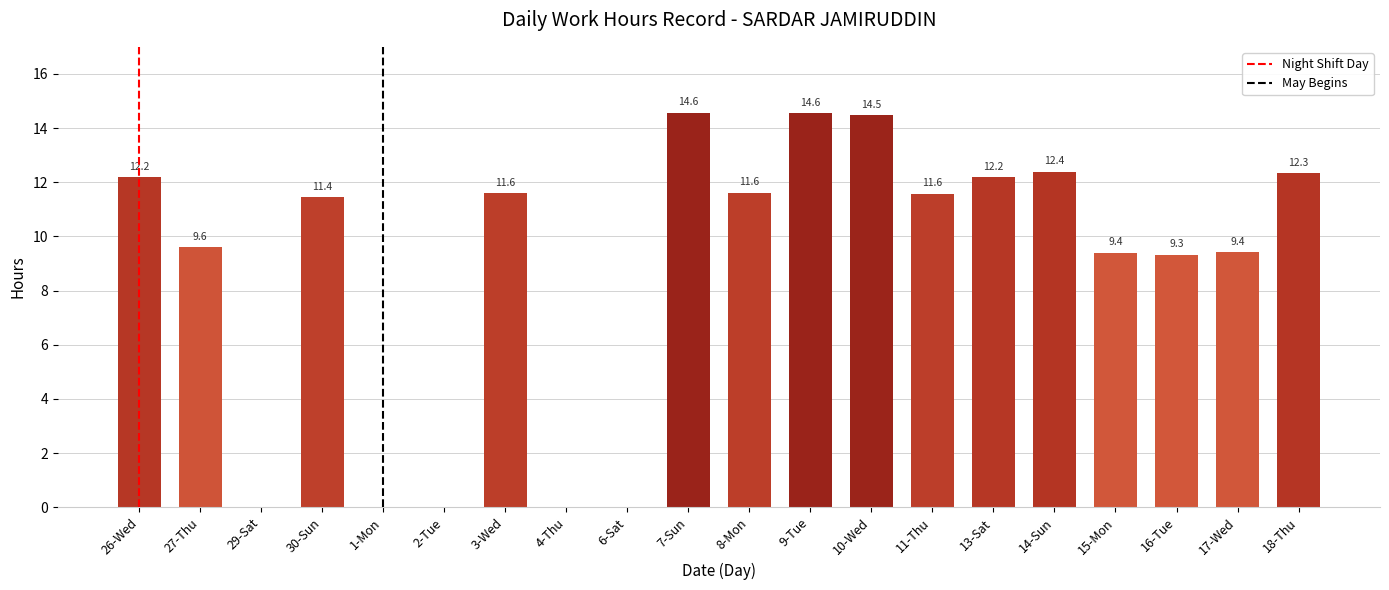

Are the bars horizontal?

No